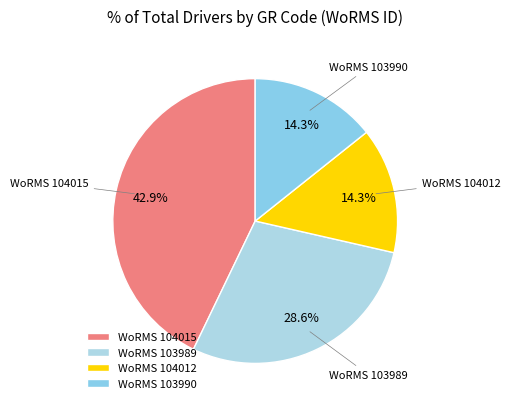

Between WoRMS 104015 and WoRMS 103989, which is larger?

WoRMS 104015